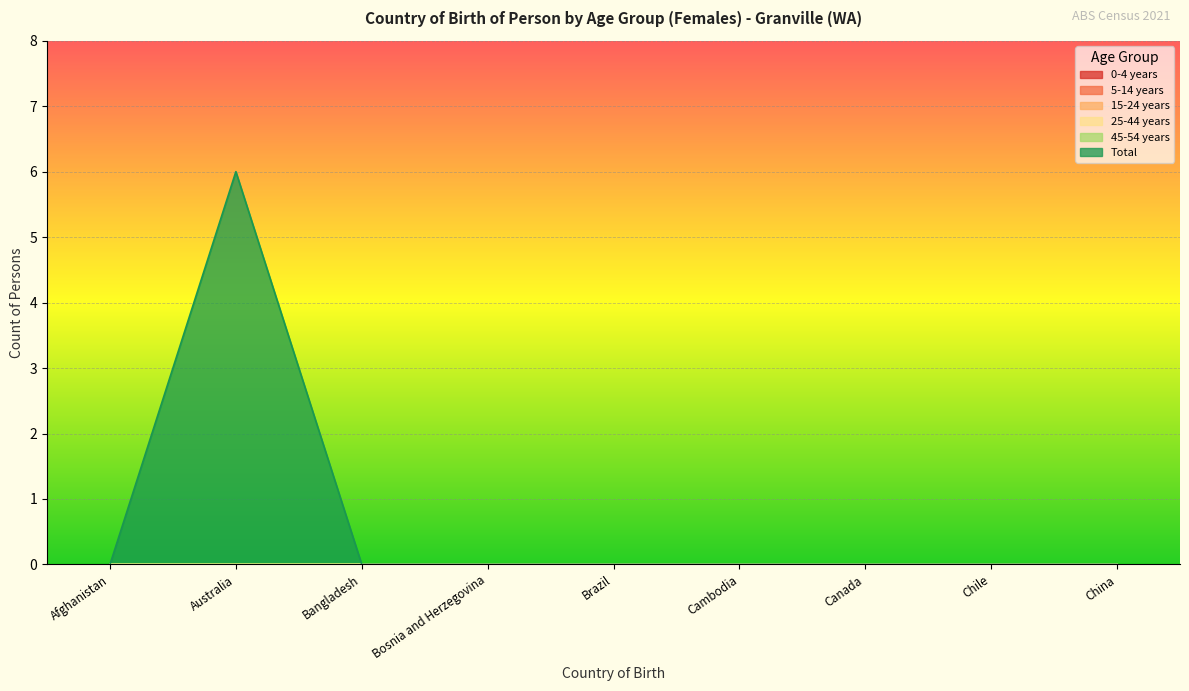

Reading left to right, extract all data points from this chart.

0-4 years: Afghanistan=0	Australia=0	Bangladesh=0	Bosnia and Herzegovina=0	Brazil=0	Cambodia=0	Canada=0	Chile=0	China=0
5-14 years: Afghanistan=0	Australia=0	Bangladesh=0	Bosnia and Herzegovina=0	Brazil=0	Cambodia=0	Canada=0	Chile=0	China=0
15-24 years: Afghanistan=0	Australia=0	Bangladesh=0	Bosnia and Herzegovina=0	Brazil=0	Cambodia=0	Canada=0	Chile=0	China=0
25-44 years: Afghanistan=0	Australia=0	Bangladesh=0	Bosnia and Herzegovina=0	Brazil=0	Cambodia=0	Canada=0	Chile=0	China=0
45-54 years: Afghanistan=0	Australia=0	Bangladesh=0	Bosnia and Herzegovina=0	Brazil=0	Cambodia=0	Canada=0	Chile=0	China=0
Total: Afghanistan=0	Australia=6	Bangladesh=0	Bosnia and Herzegovina=0	Brazil=0	Cambodia=0	Canada=0	Chile=0	China=0